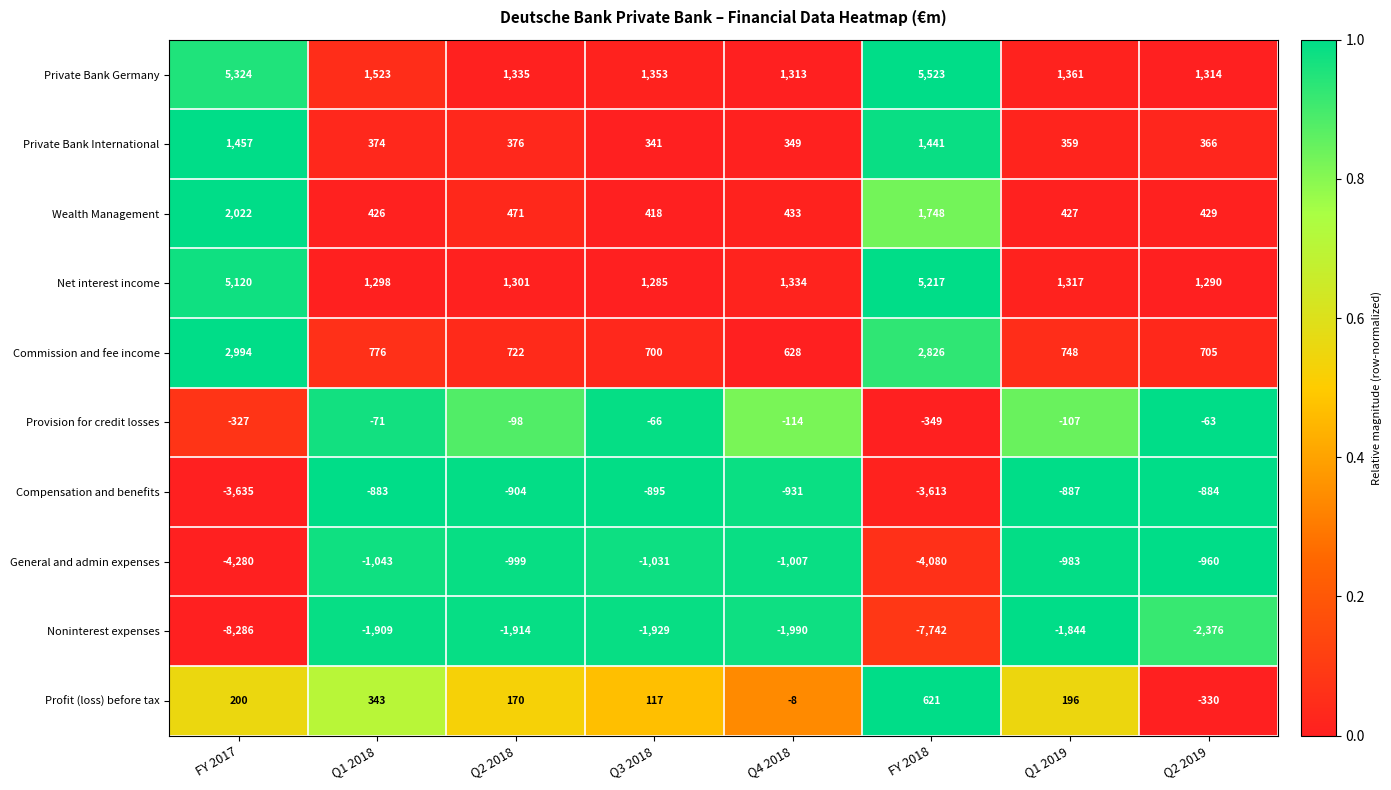

What is the approximate value of Private Bank International at Q3 2018?

341